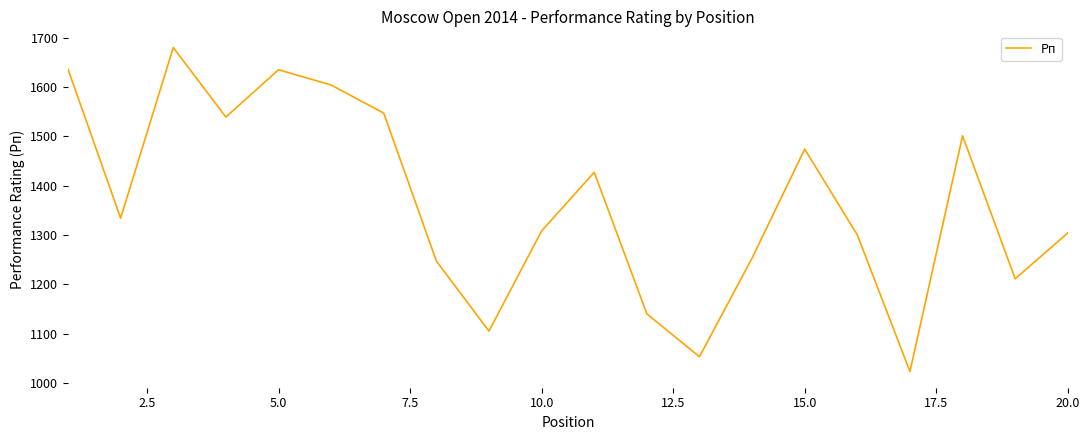

What is the maximum value shown in the chart?

1680